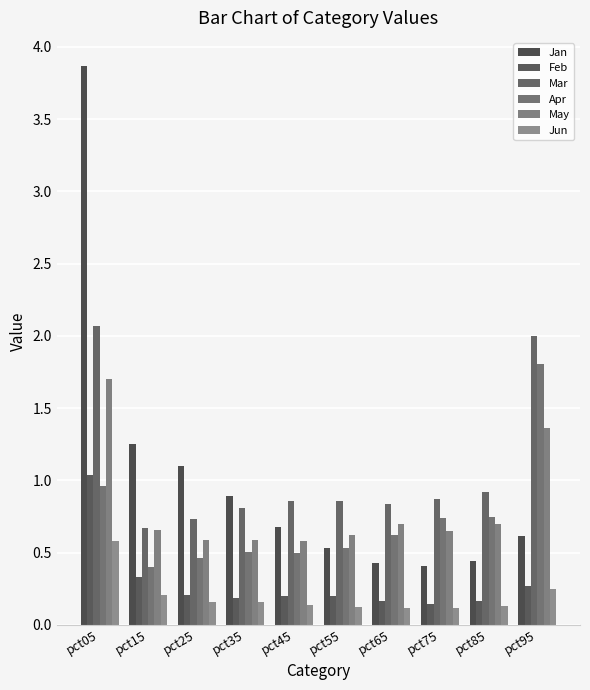

True or false: Apr has a value of 1.5 at pct05.

False